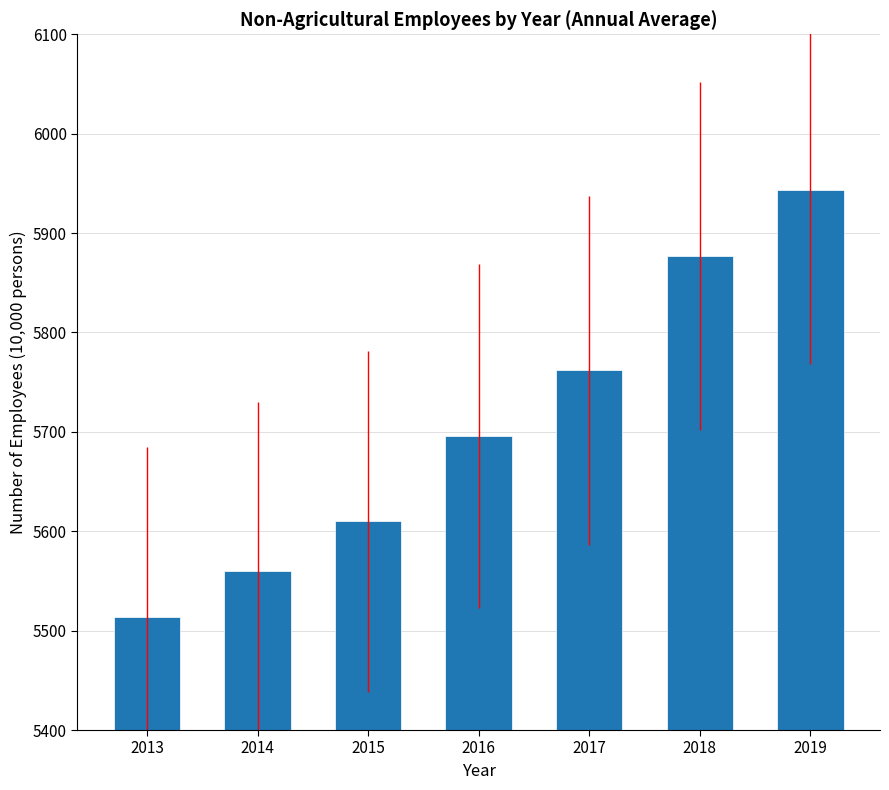

Count the values in the range 5560 to 5877.

5